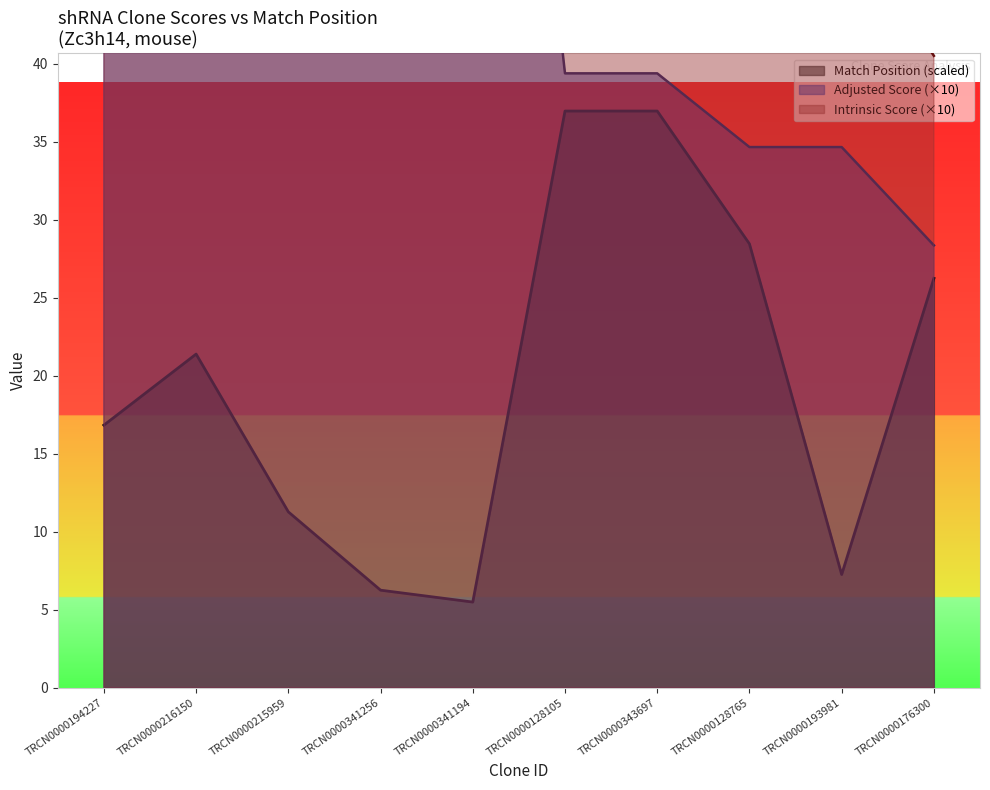

What is the smallest value displayed?

5.5